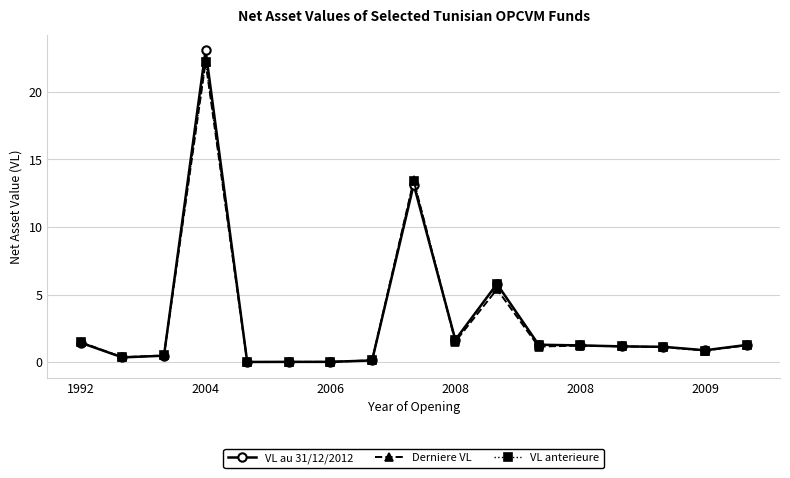

What is the maximum value for VL au 31/12/2012?

23.1